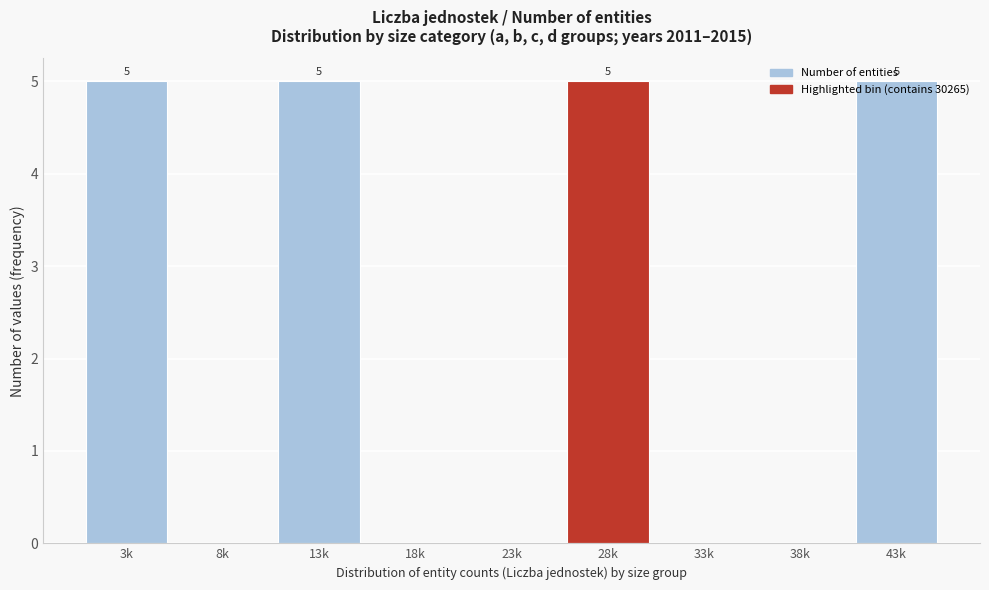

Between 38k and 13k, which is larger?

13k